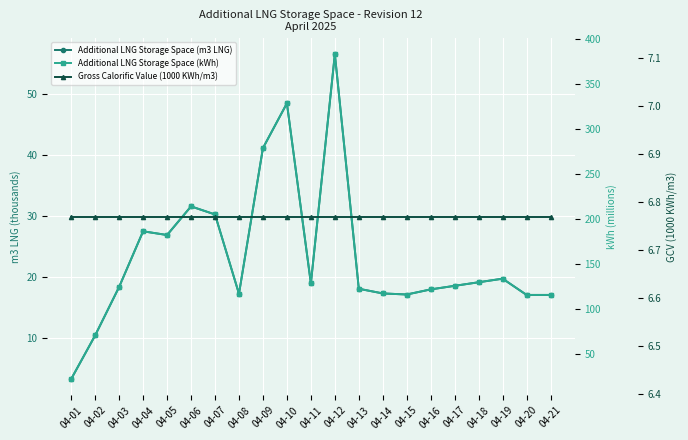

What are all the series names shown in the legend?

Additional LNG Storage Space (m3 LNG), Additional LNG Storage Space (kWh), Gross Calorific Value (1000 KWh/m3)